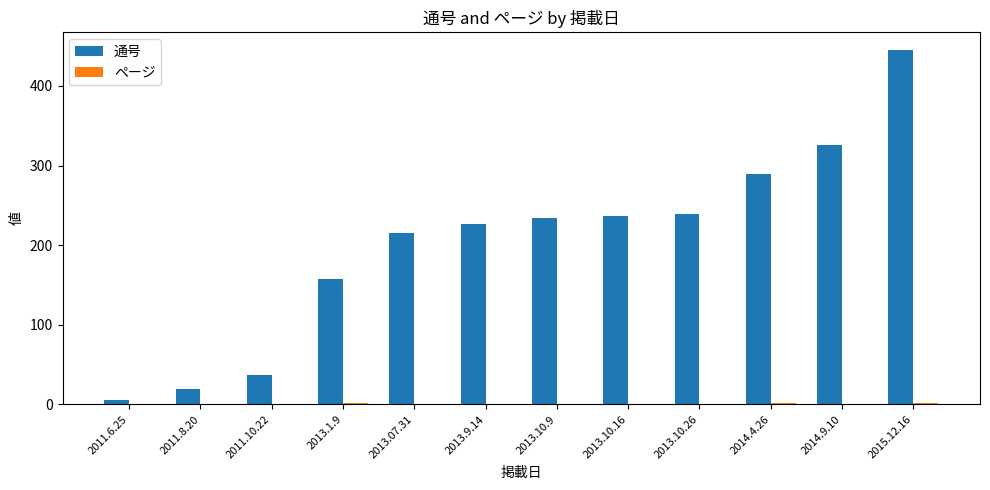

What is the sum of all 通号 values?

2430